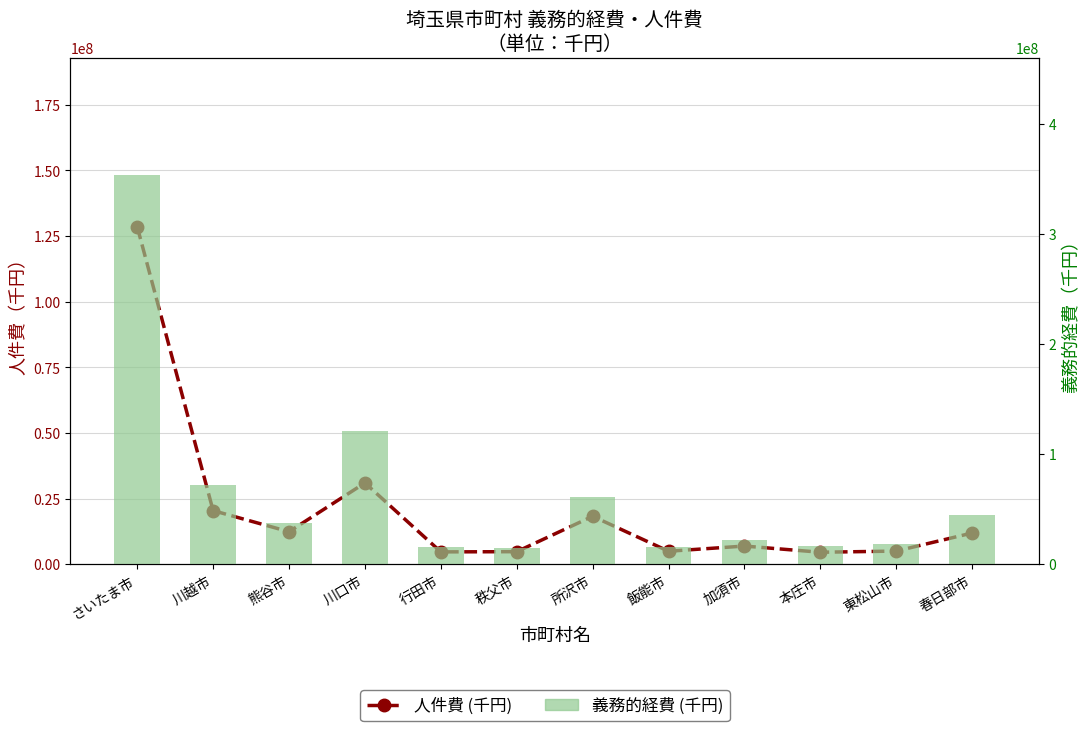

How many groups of bars are there?

12